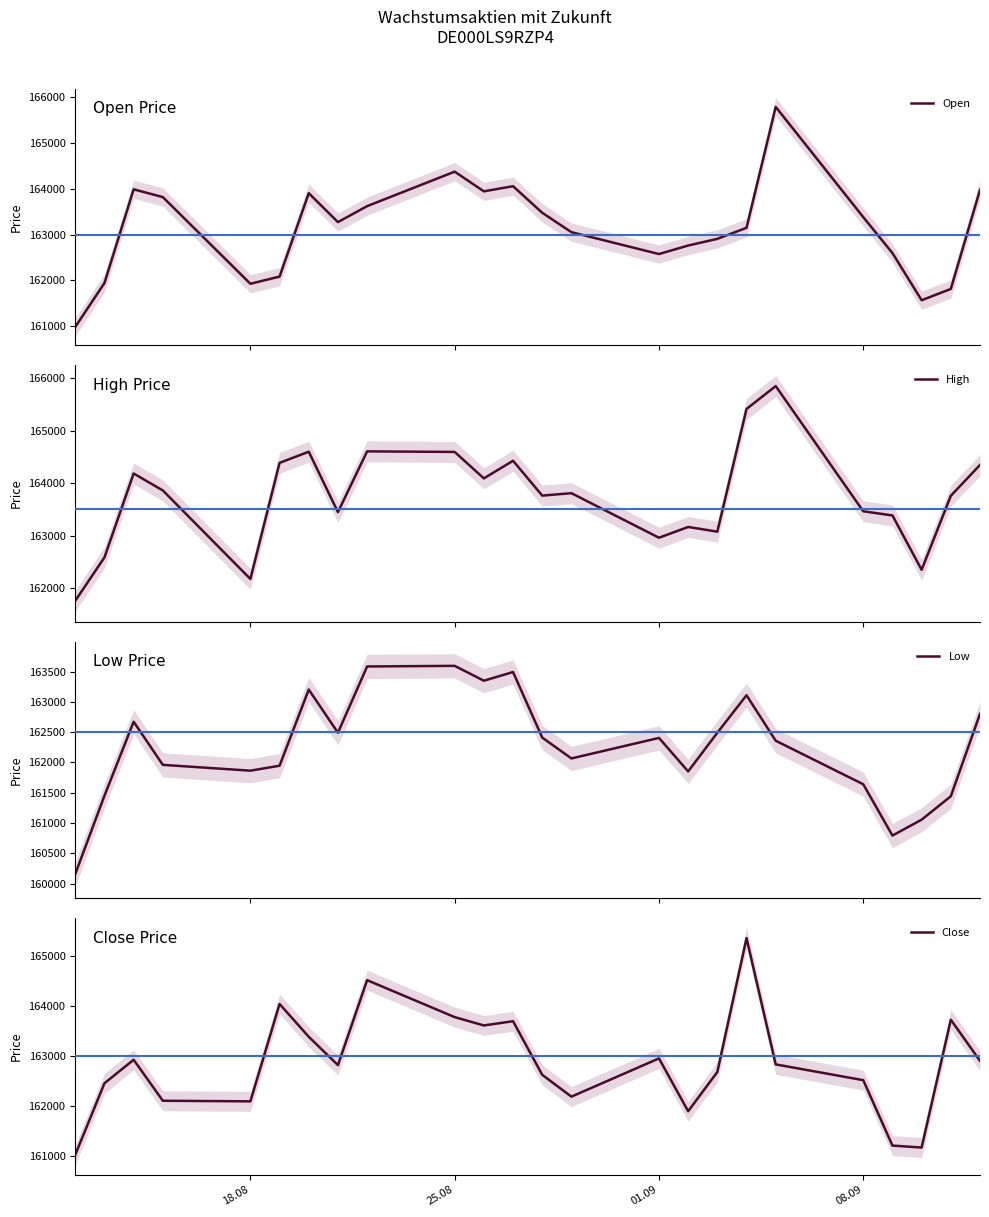

Rank the series by their average value, from highest to lowest.

High, Open, Close, Low